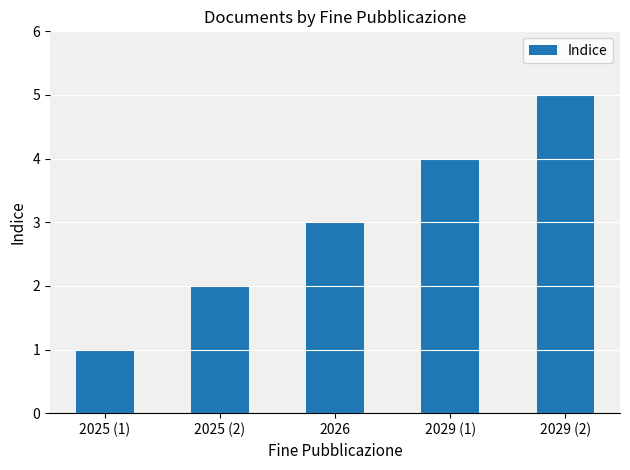

What is the difference between the values at 2025 (2) and 2029 (2)?

3